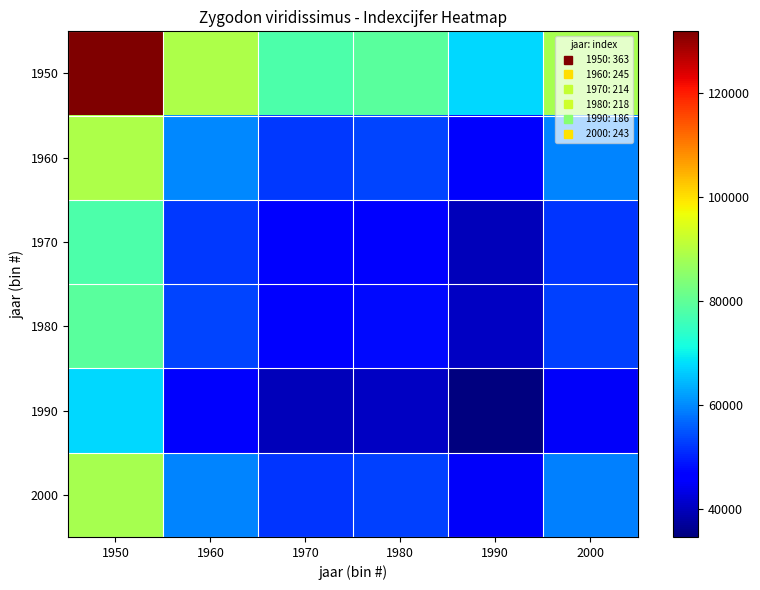

What is the total value across all series at 1950?

533247